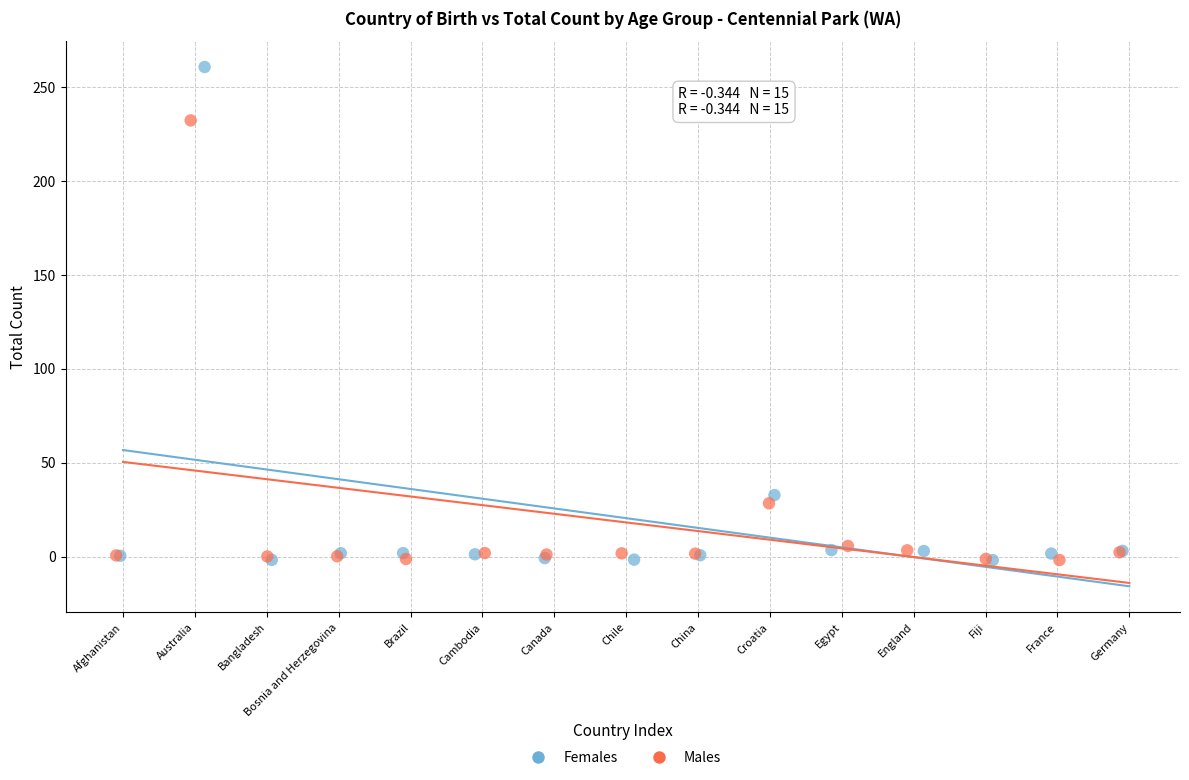

Which series has the largest Y range (max minus min)?

Females